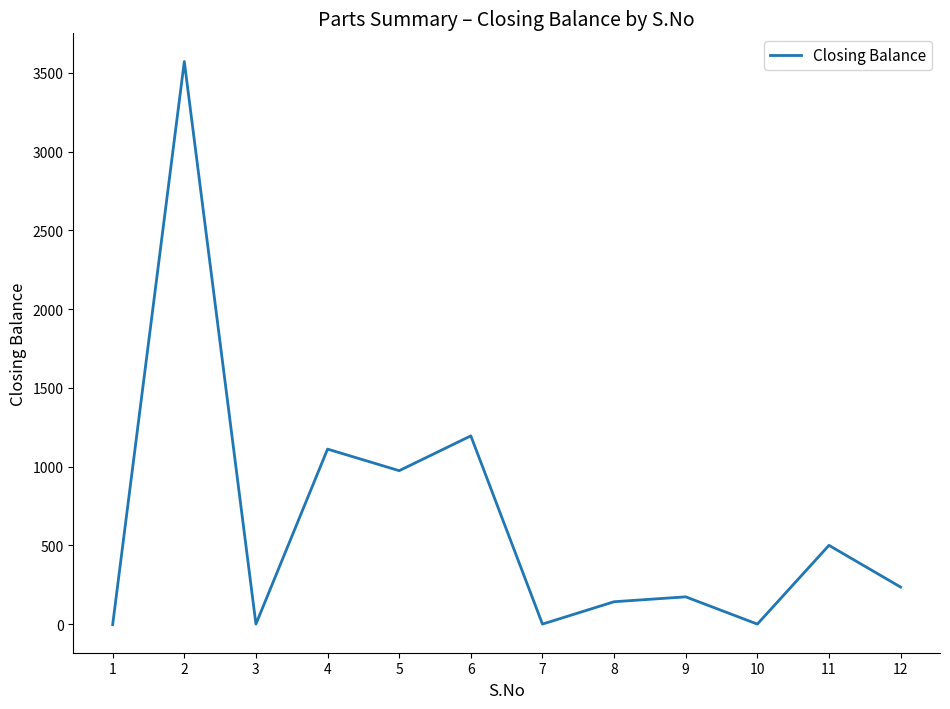

Count the number of data series in this chart.

1